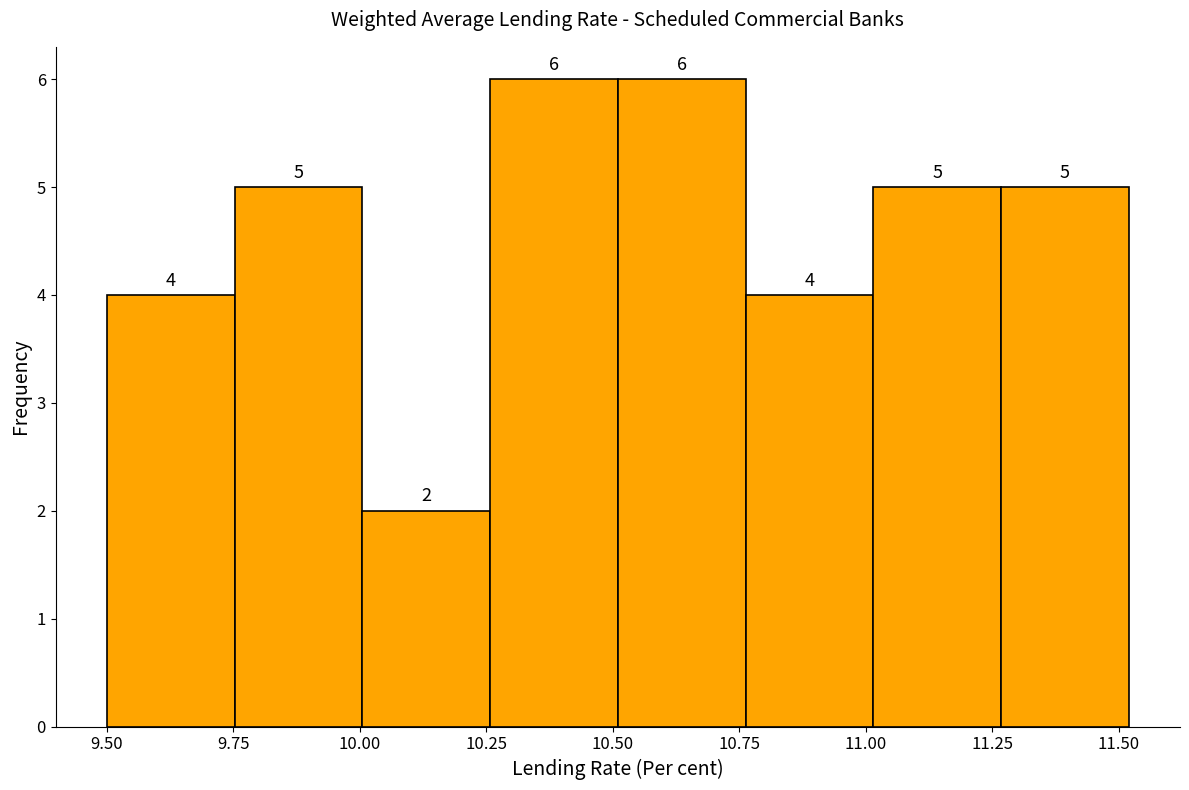

How tall is the bar that spans 10.00 to 10.25 on the x-axis? The bar edges are not printed on the chart, so give them approximately, as read against the axis.

2